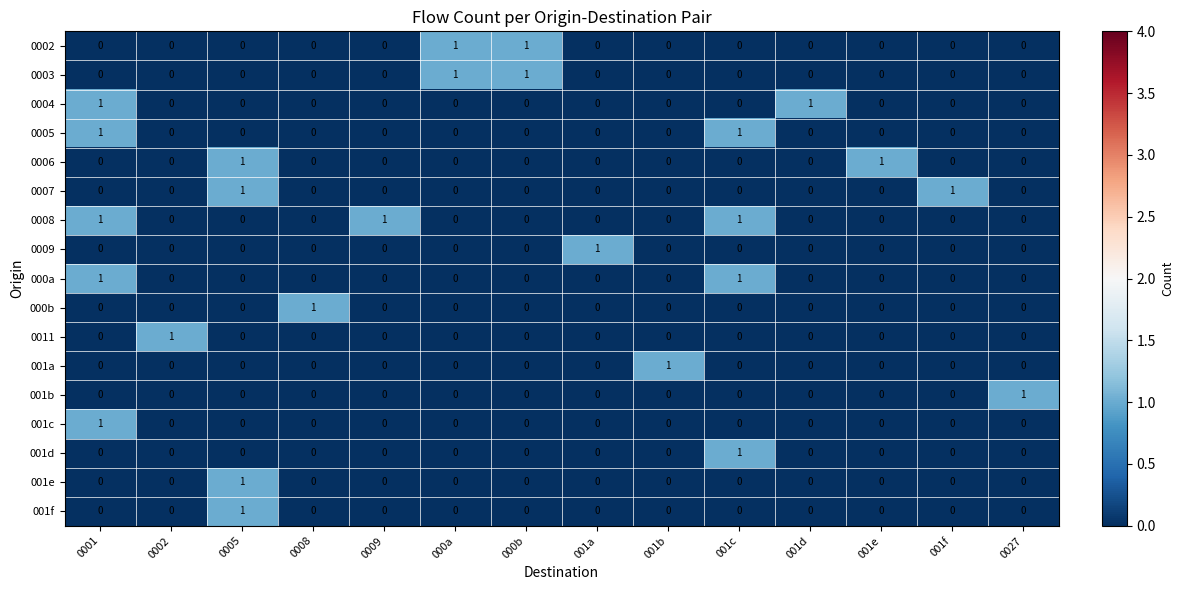

Count the 0002 values in the range 0 to 1.

14